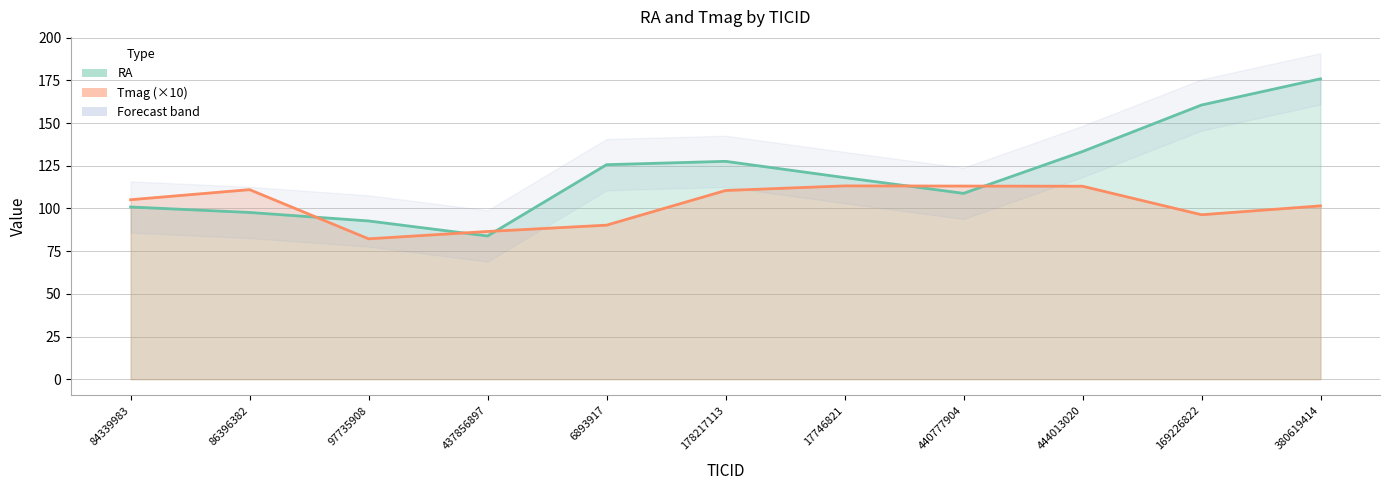

What is the approximate value of RA at 6893917?

125.6